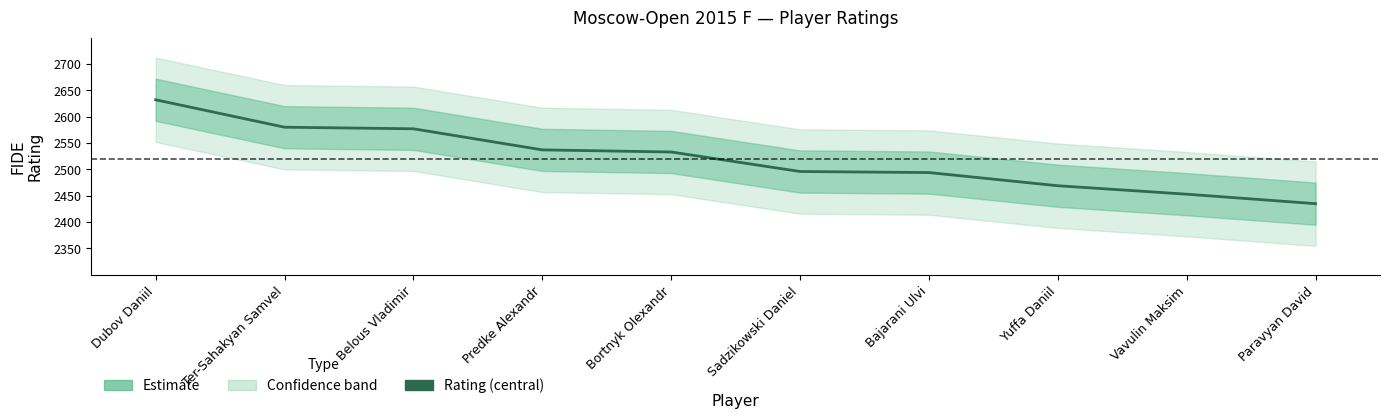

Reading left to right, extract all data points from this chart.

Dubov Daniil=2632	Ter-Sahakyan Samvel=2580	Belous Vladimir=2577	Predke Alexandr=2537	Bortnyk Olexandr=2533	Sadzikowski Daniel=2496	Bajarani Ulvi=2494	Yuffa Daniil=2469	Vavulin Maksim=2453	Paravyan David=2435